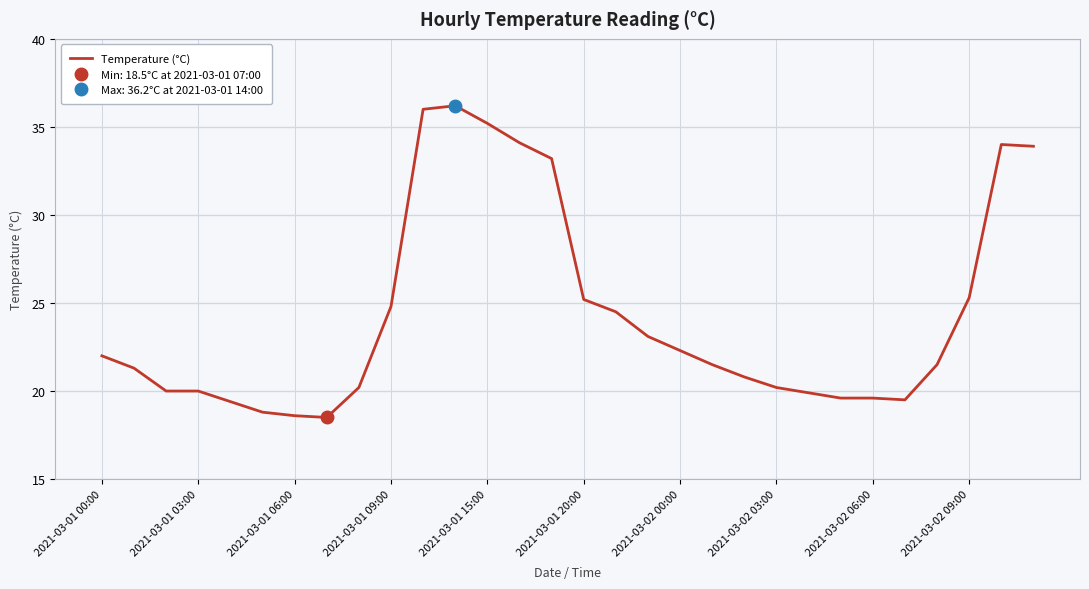

At which label does the data first exceed 21?

2021-03-01 00:00